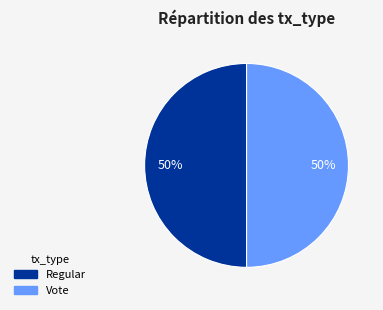

Is it true that Vote is 50% of the pie?

True